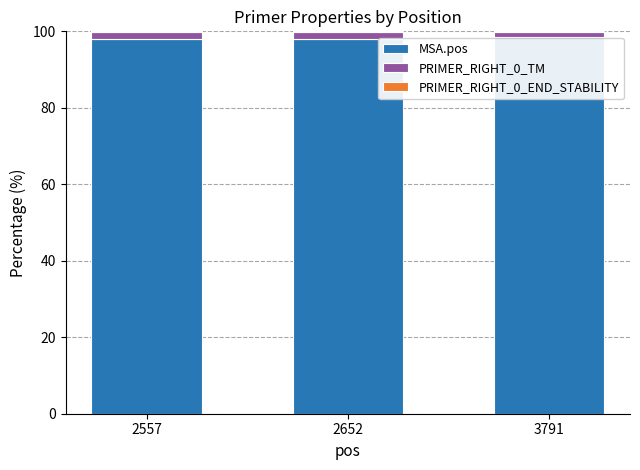

True or false: MSA.pos has a value of 98.0 at 2557.

True